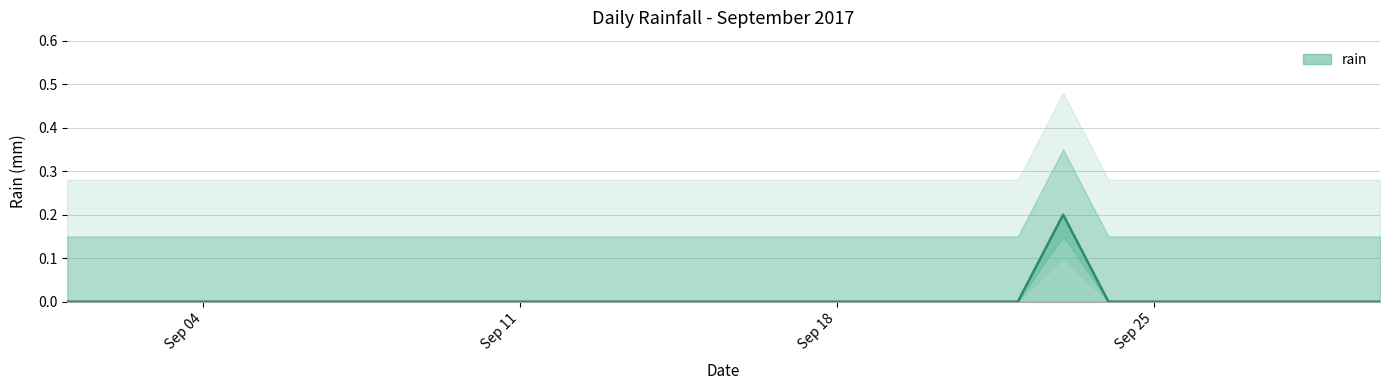

The value at 2017-09-24 is 0.0. True or false?

True